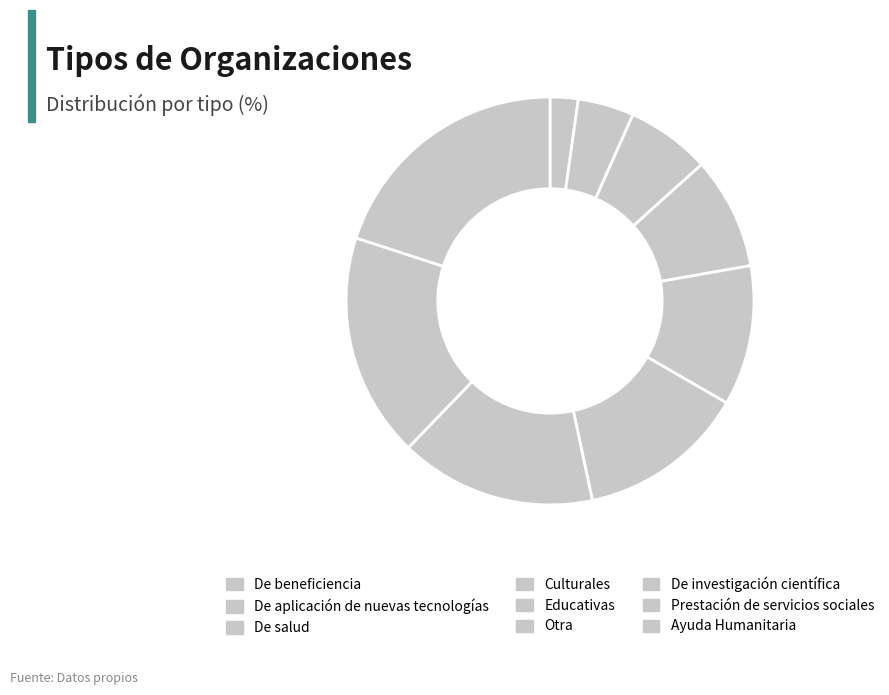

Rank the categories by value from highest to lowest.

Ayuda Humanitaria, Prestación de servicios sociales, De investigación científica, Otra, Educativas, Culturales, De salud, De aplicación de nuevas tecnologías, De beneficiencia